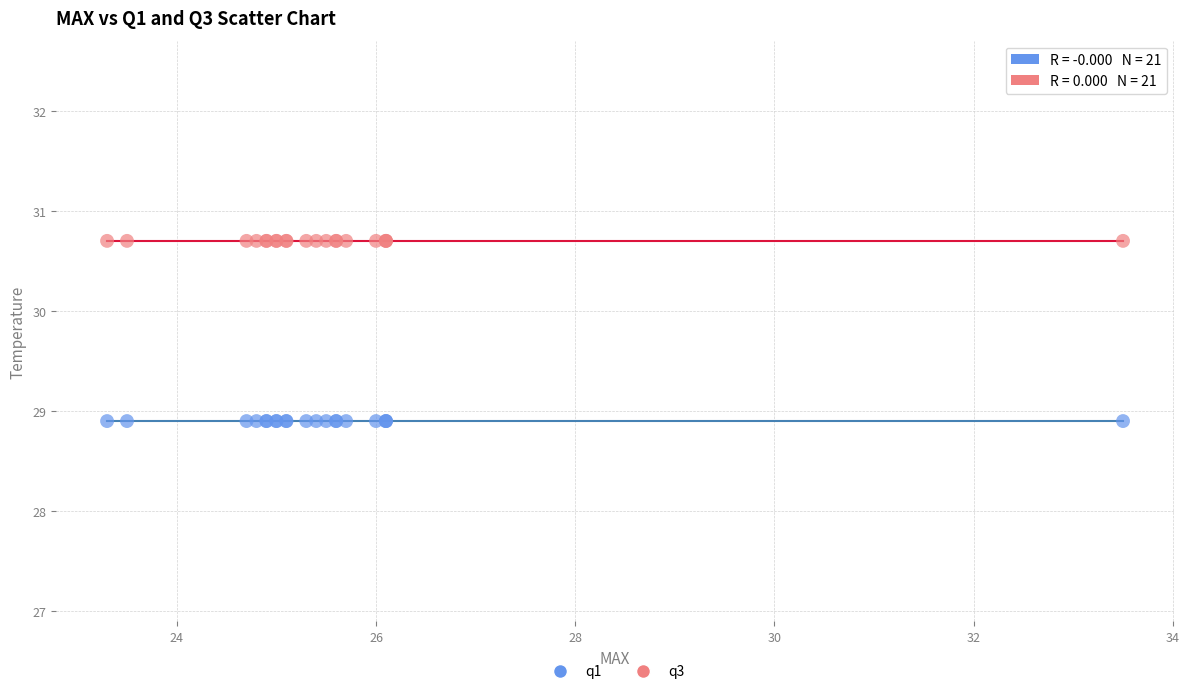

Which series reaches the minimum Y coordinate?

q1